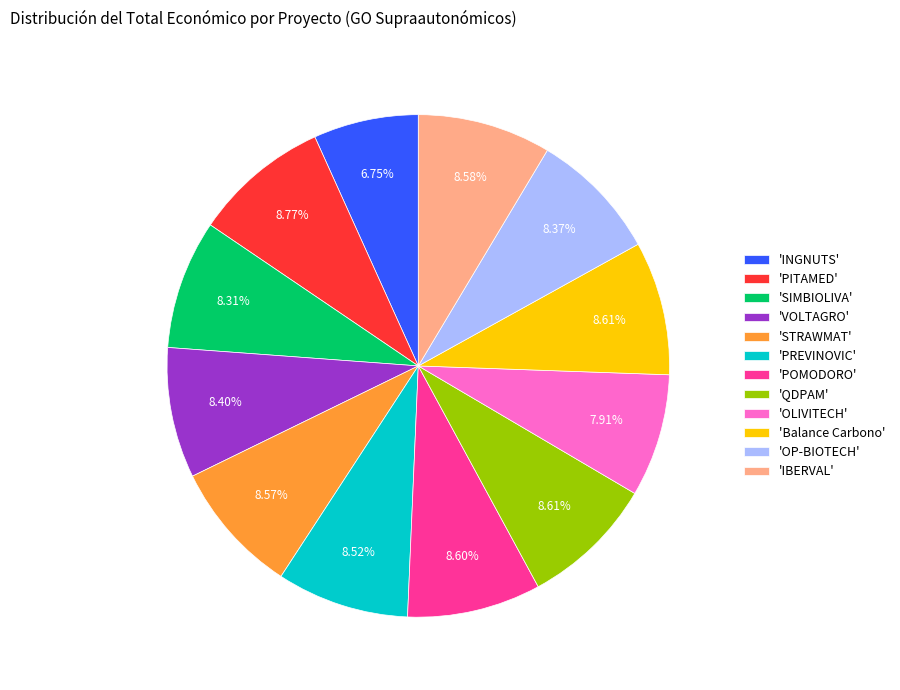

Is there any slice that represents more than half of the pie?

No